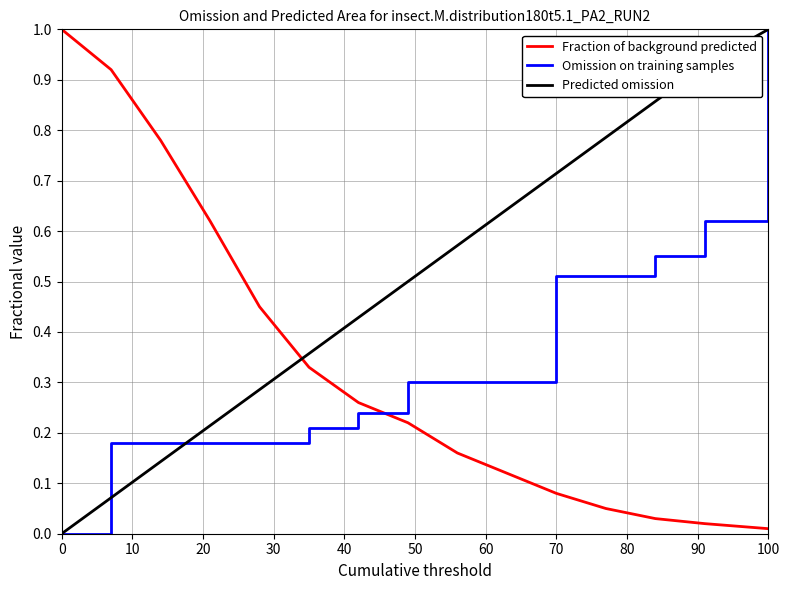

What is the difference between the maximum and minimum values in the Omission on training samples series?

1.0